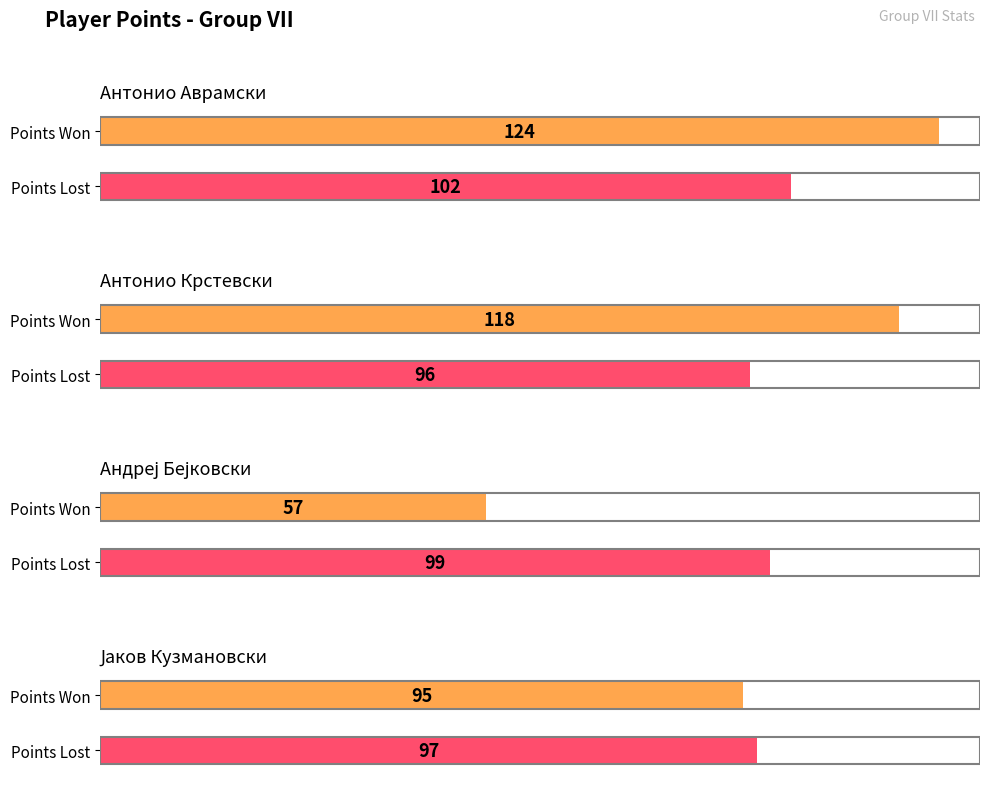

How many groups of bars are there?

4